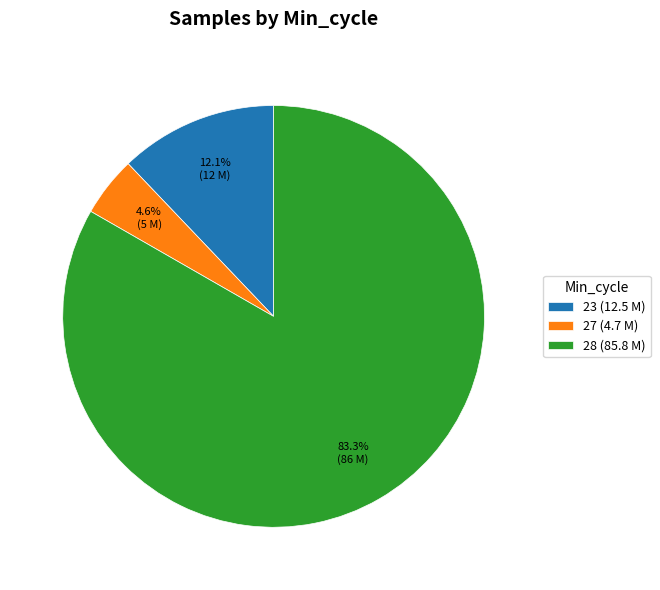

What is the total percentage of 27 (4.7 M) and 28 (85.8 M)?

87.9%